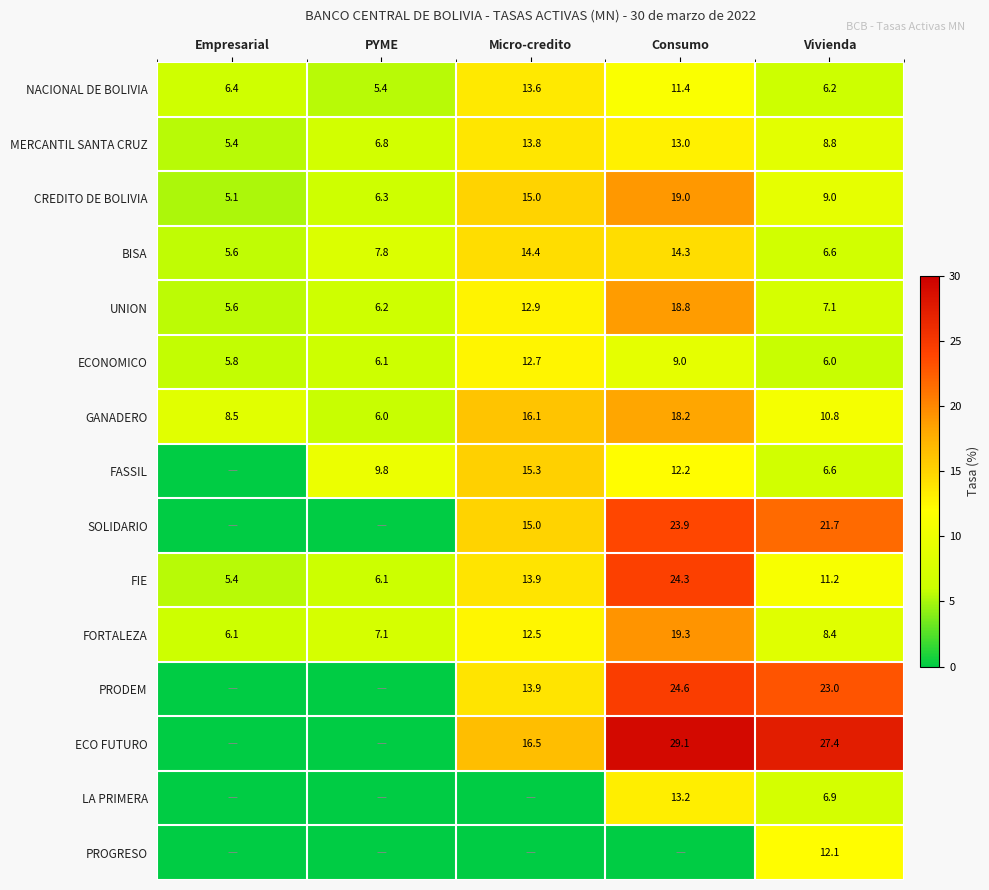

At which label is ECONOMICO closest to 9?

Consumo